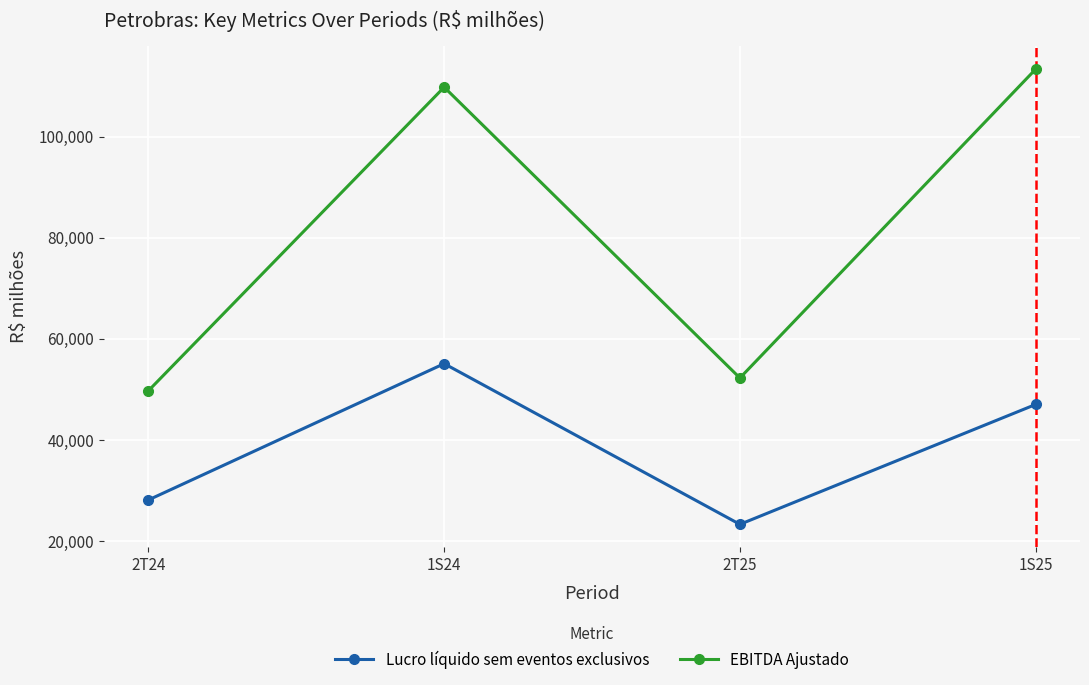

What position from the right is 1S24?

3